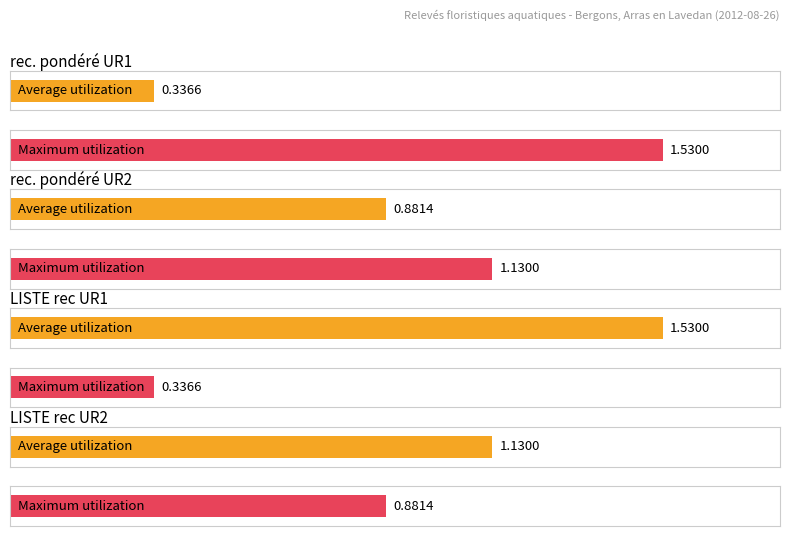

List the series in order of their overall mean, lowest first.

Average utilization, Maximum utilization